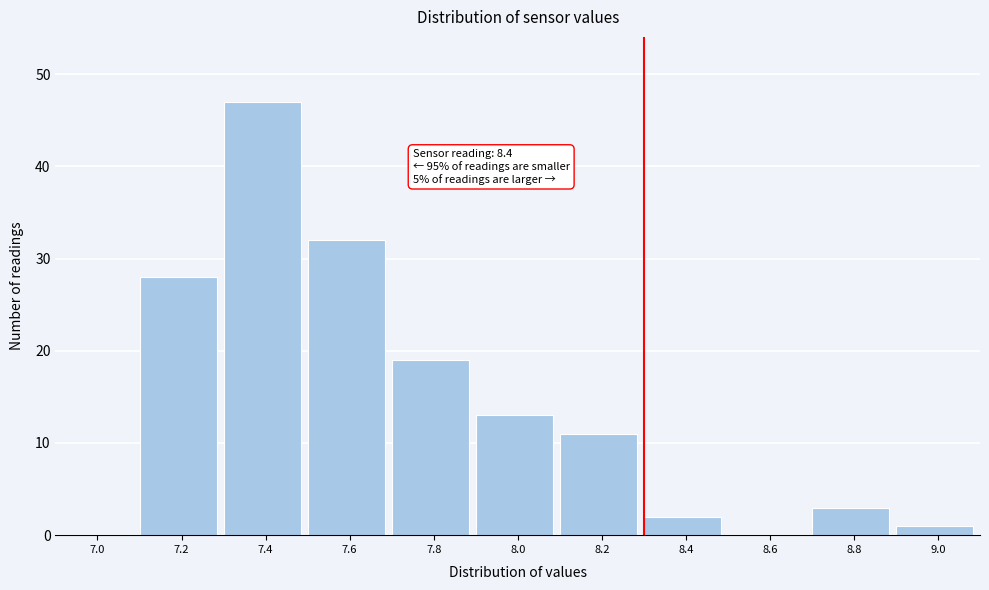

Reading right to left, what are all the values shown in this chart?

9.0=1	8.8=3	8.6=0	8.4=2	8.2=11	8.0=13	7.8=19	7.6=32	7.4=47	7.2=28	7.0=0